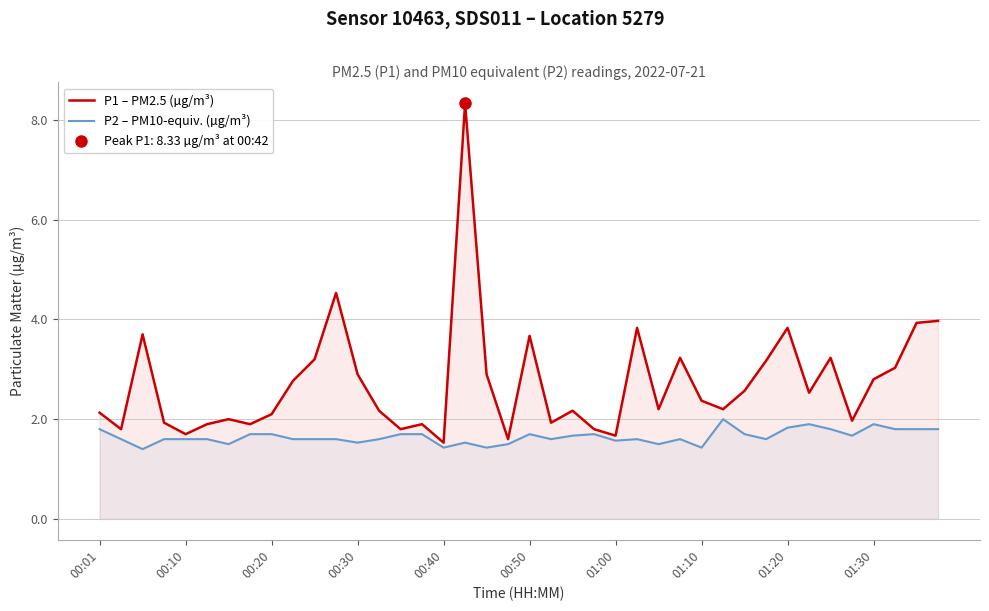

What is the highest value of the P1 – PM2.5 (µg/m³) series?

8.3